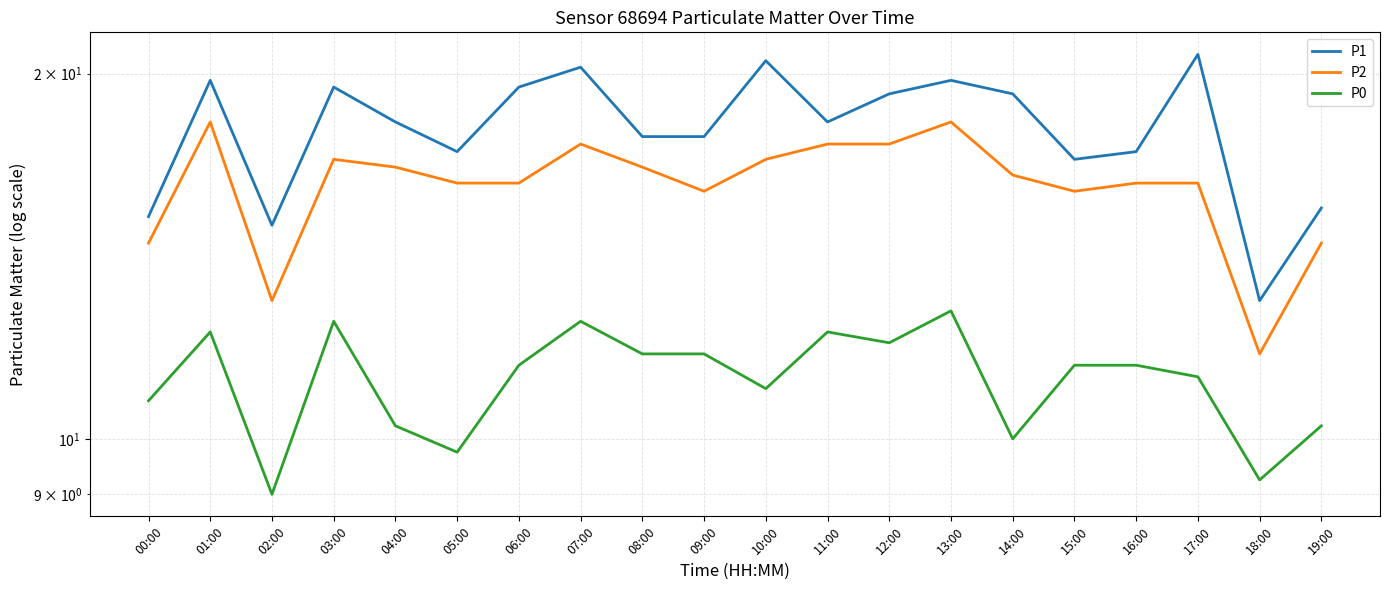

How many series are shown in this chart?

3